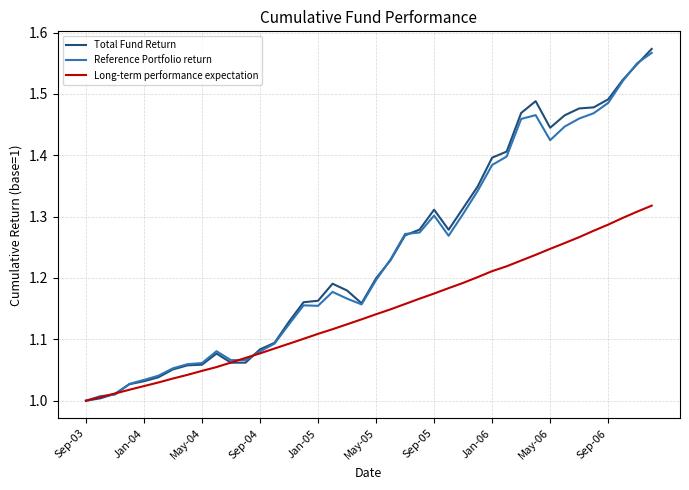

Rank the series by their maximum value, from highest to lowest.

Total Fund Return, Reference Portfolio return, Long-term performance expectation